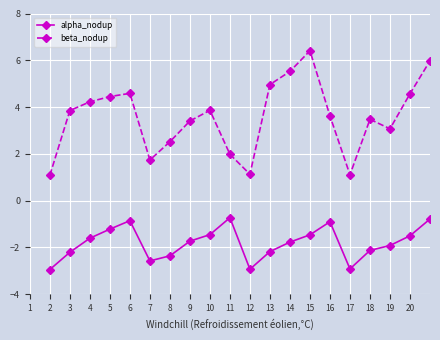

True or false: alpha_nodup and beta_nodup cross at least once.

False